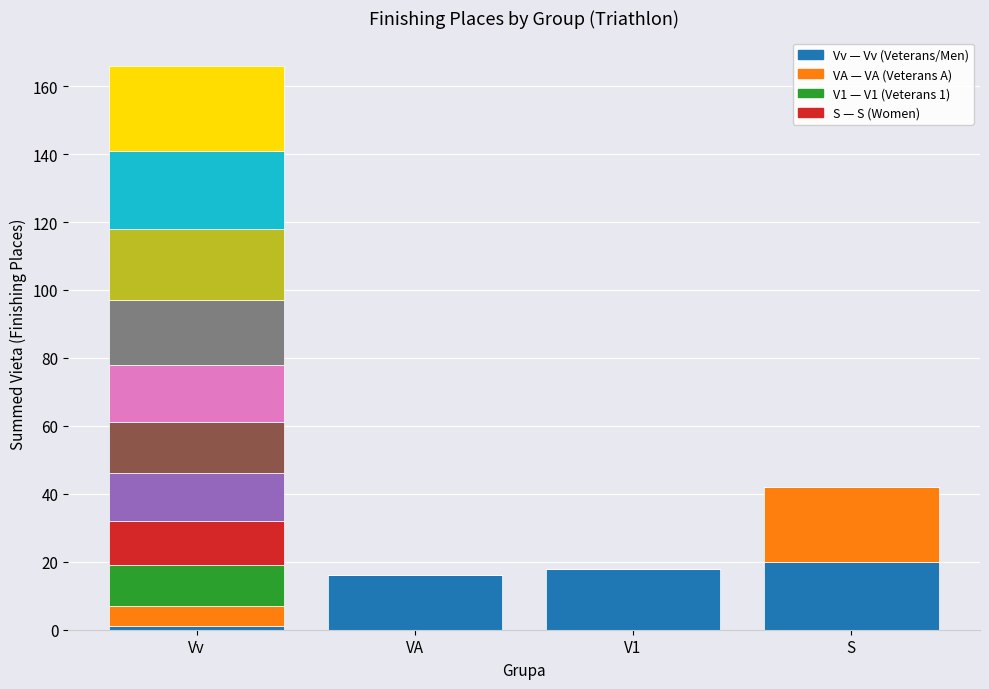

Which category has the lowest value across all series?

VA